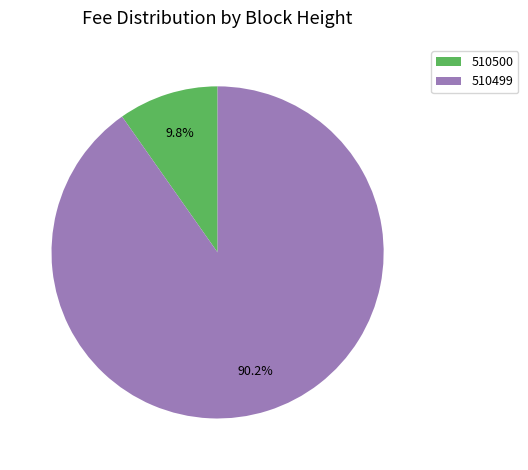

Is there a majority slice in this chart?

Yes